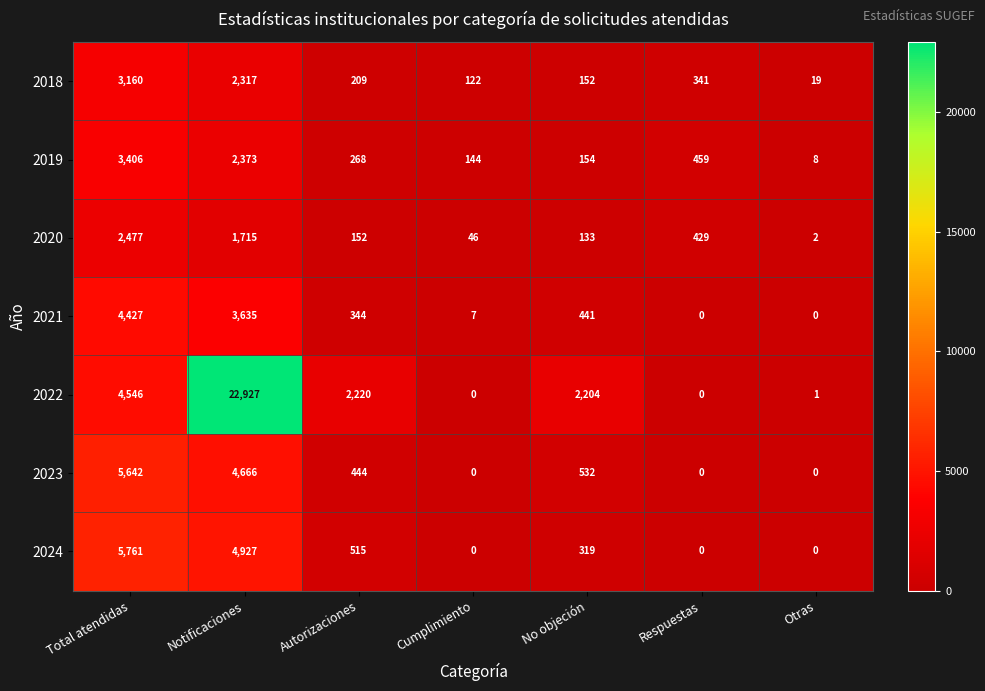

The value of 2022 at Otras is 1. True or false?

True